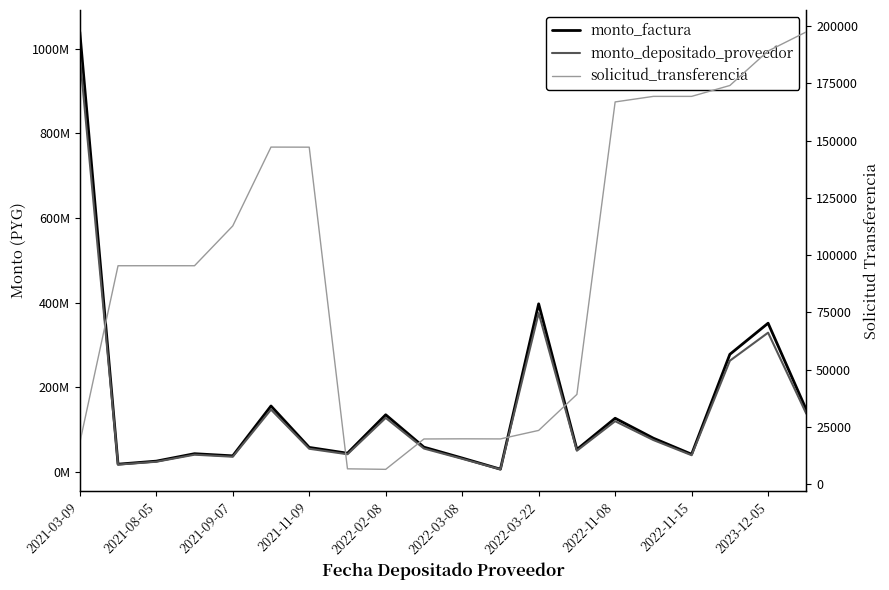

At which label does monto_depositado_proveedor reach its peak?

2021-03-09